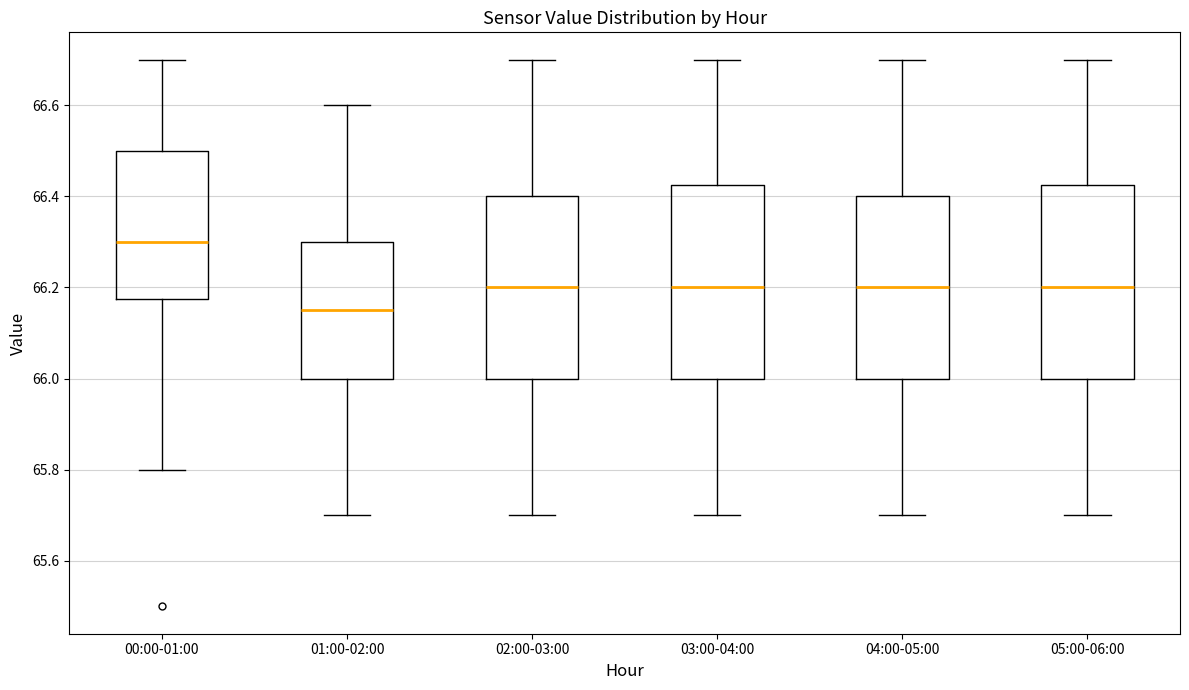

Where does the median line of the box for 01:00-02:00 sit on the y-axis? The values are not printed on the chart, so give them approximately, as read against the axis.

66.16